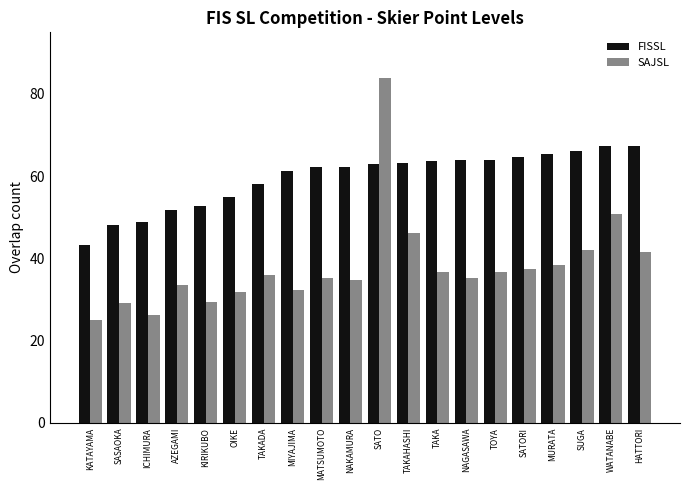

What is the label of the 3rd bar from the right?

SUGA